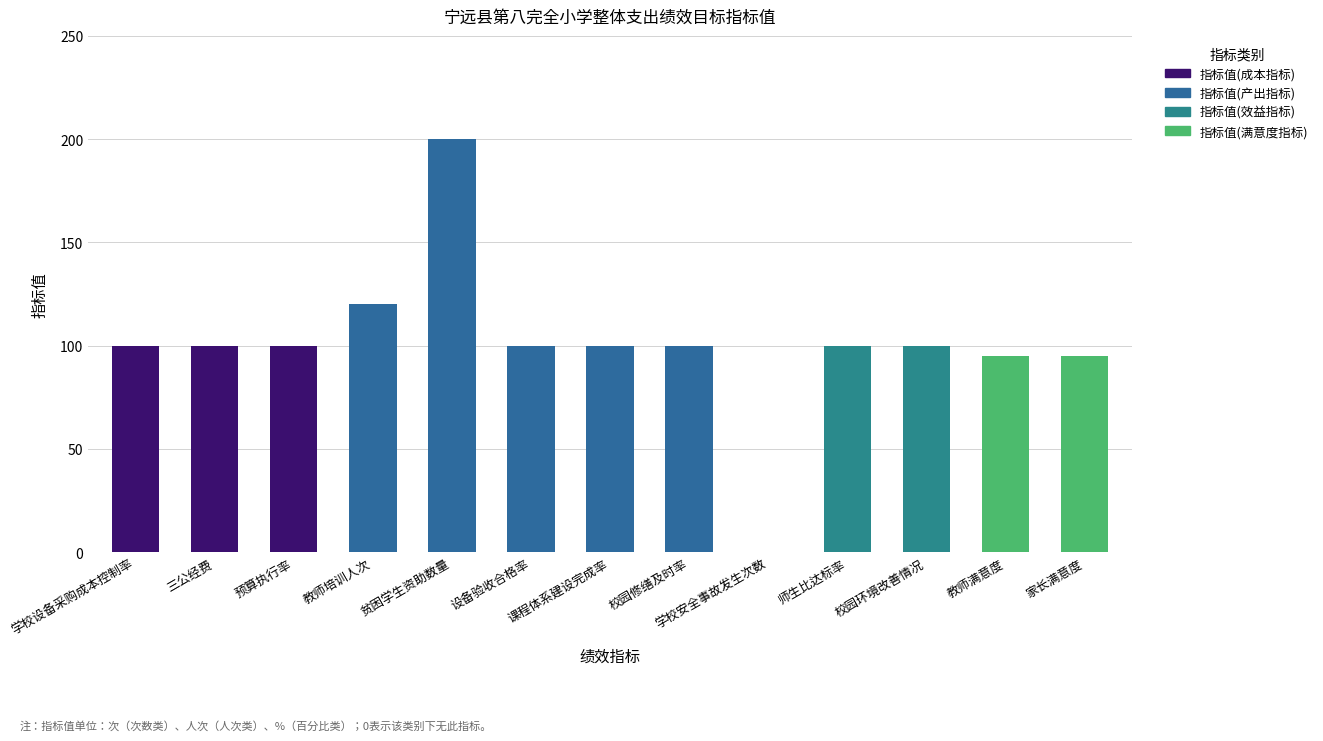

What is the average value of the 指标值(产出指标) series?

48